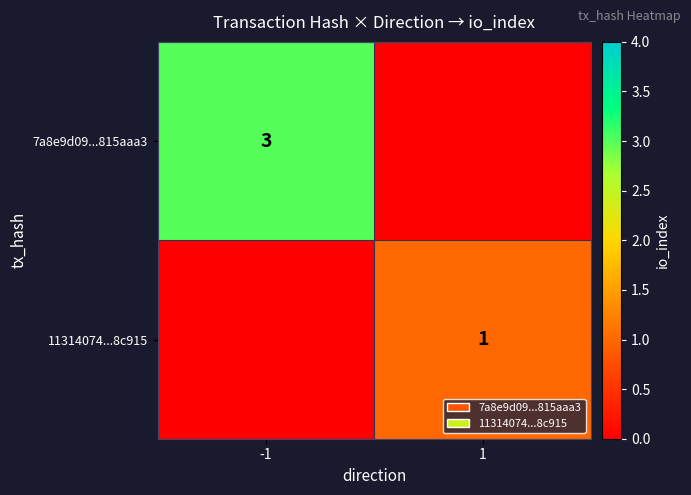

The 11314074...8c915 series shows 1 at 1. True or false?

True